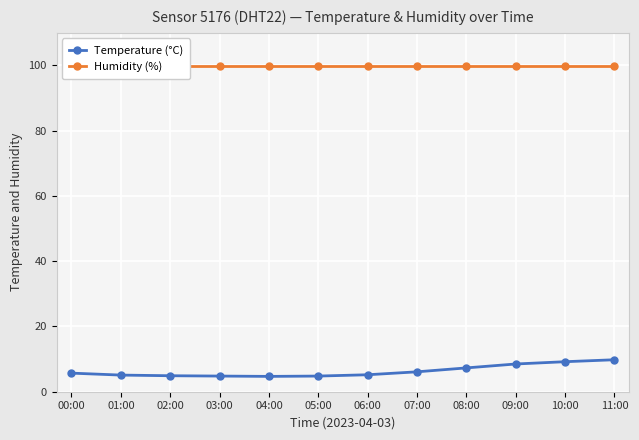

Which series has the largest total across all categories?

Humidity (%)